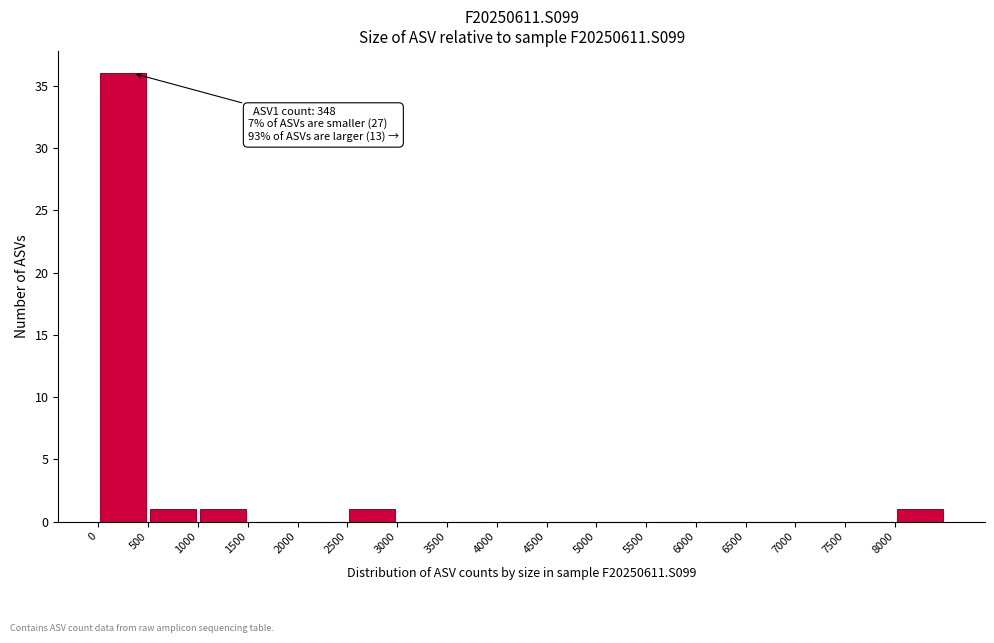

Over which range of the x-axis is the bar tallest?

0 to 500